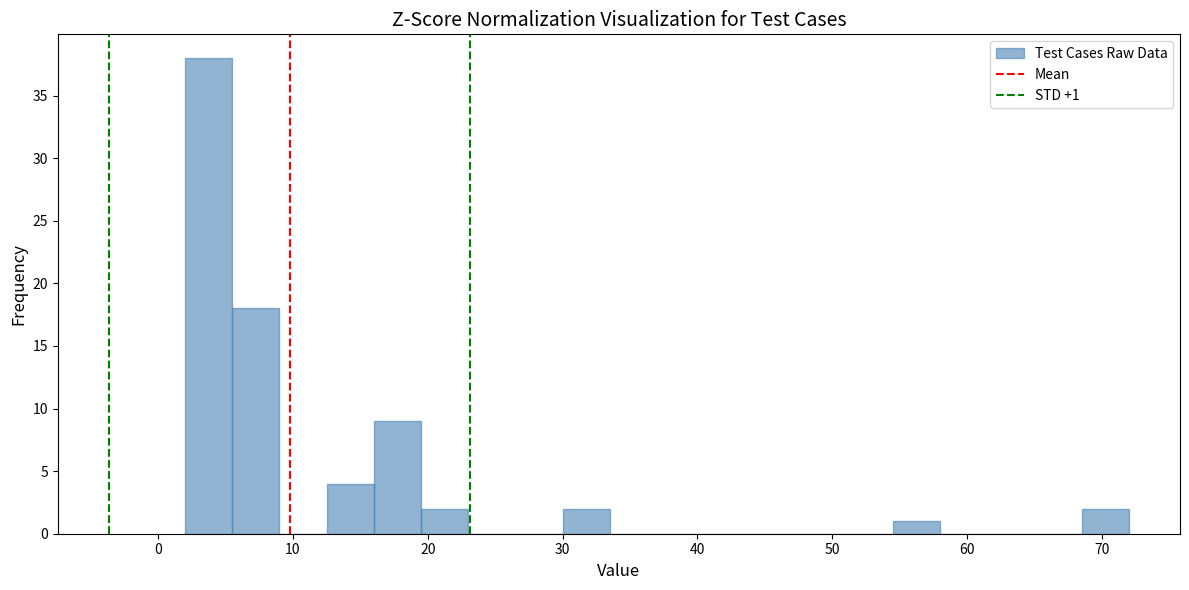

Read against the x-axis, roughly where is the centre of the tallest bar?

4